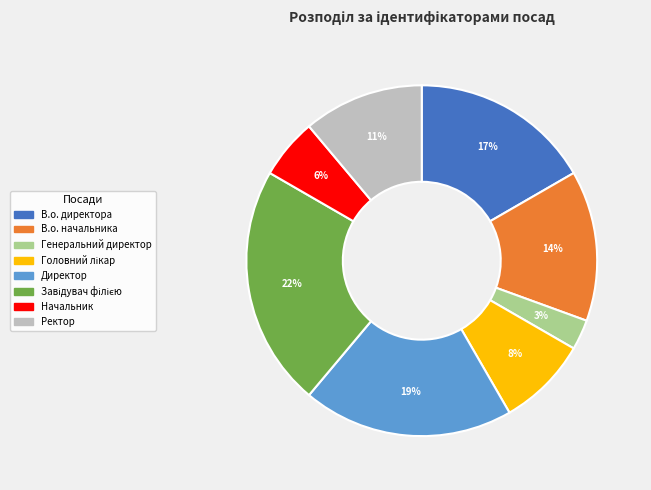

What percentage is the Генеральний директор slice, to the nearest percent?

3%